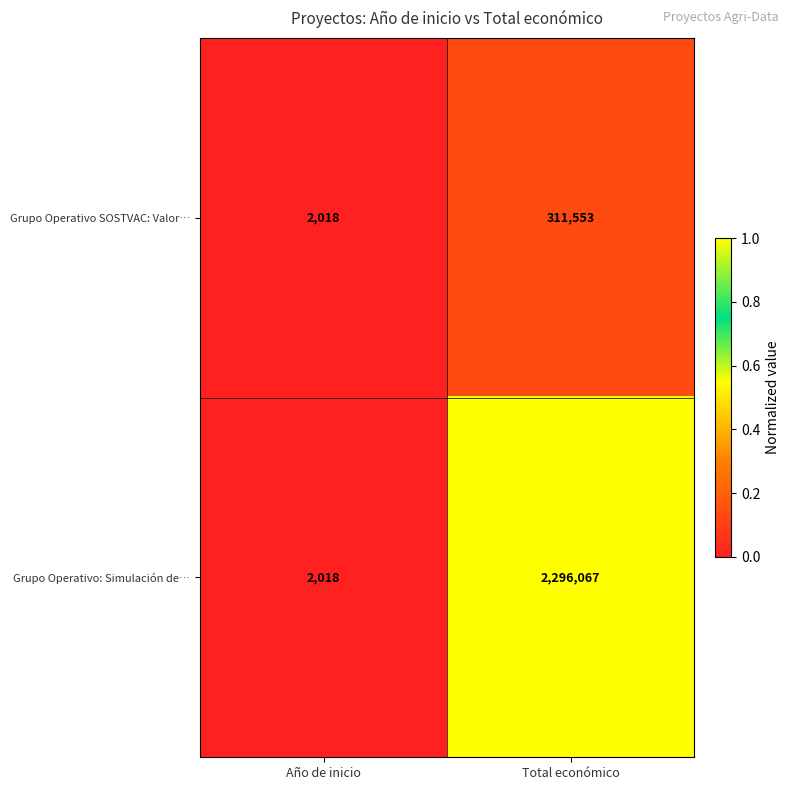

Count the number of categories in the chart.

2